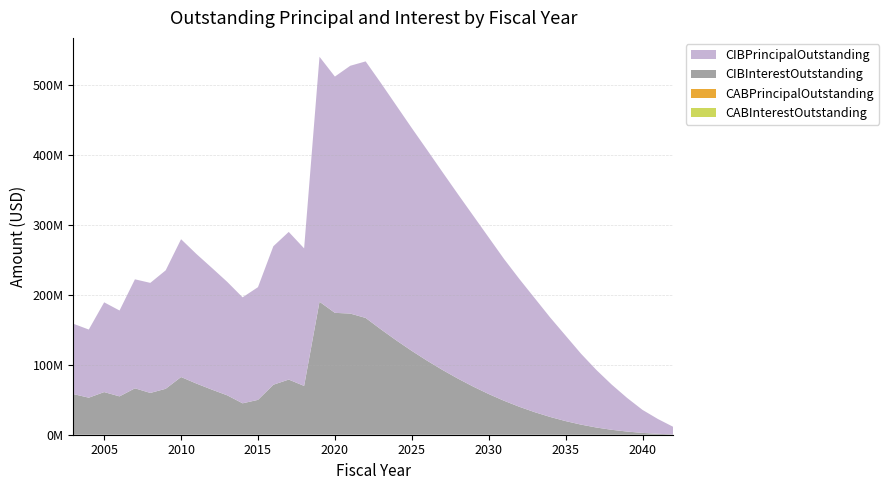

Reading left to right, transcribe all the data shown in this chart.

CIBPrincipalOutstanding: 2003=100690000.0	2004=97510000.0	2005=128456665.0	2006=122884995.0	2007=155985000.0	2008=157500000.0	2009=169535000.0	2010=197250000.0	2011=185405000.0	2012=174275000.0	2013=162385000.0	2014=151665000.0	2015=161285000.0	2016=198210000.0	2017=211290000.0	2018=196855000.0	2019=350540000.0	2020=338130000.0	2021=354620000.0	2022=367135000.0	2023=352385000.0	2024=336035000.0	2025=318885000.0	2026=301555000.0	2027=283040000.0	2028=263985000.0	2029=244500000.0	2030=224130000.0	2031=202830000.0	2032=182790000.0	2033=162990000.0	2034=142290000.0	2035=122335000.0	2036=101535000.0	2037=82390000.0	2038=64640000.0	2039=48130000.0	2040=32910000.0	2041=21195000.0	2042=10810000.0
CIBInterestOutstanding: 2003=58108133.8	2004=53011910.0	2005=61027618.4	2006=54878674.7	2007=66424453.2	2008=59803664.5	2009=65733364.6	2010=82564801.2	2011=73202795.6	2012=64565193.4	2013=56393926.2	2014=44961033.0	2015=49888387.9	2016=71544761.3	2017=78939792.1	2018=69831897.4	2019=190316833.1	2020=174408386.7	2021=173385741.3	2022=167133083.7	2023=150677759.7	2024=134931023.9	2025=119983230.9	2026=105892937.9	2027=92669144.9	2028=80292455.3	2029=68822552.4	2030=58234173.9	2031=48575298.8	2032=39916825.0	2033=32208100.0	2034=25400300.0	2035=19510450.0	2036=14472750.0	2037=10324550.0	2038=7028900.0	2039=4515100.0	2040=2623950.0	2041=1302900.0	2042=440100.0
CABPrincipalOutstanding: 2003=0.0	2004=0.0	2005=0.0	2006=0.0	2007=0.0	2008=0.0	2009=0.0	2010=0.0	2011=0.0	2012=0.0	2013=0.0	2014=0.0	2015=0.0	2016=0.0	2017=0.0	2018=0.0	2019=0.0	2020=0.0	2021=0.0	2022=0.0	2023=0.0	2024=0.0	2025=0.0	2026=0.0	2027=0.0	2028=0.0	2029=0.0	2030=0.0	2031=0.0	2032=0.0	2033=0.0	2034=0.0	2035=0.0	2036=0.0	2037=0.0	2038=0.0	2039=0.0	2040=0.0	2041=0.0	2042=0.0
CABInterestOutstanding: 2003=0.0	2004=0.0	2005=0.0	2006=0.0	2007=0.0	2008=0.0	2009=0.0	2010=0.0	2011=0.0	2012=0.0	2013=0.0	2014=0.0	2015=0.0	2016=0.0	2017=0.0	2018=0.0	2019=0.0	2020=0.0	2021=0.0	2022=0.0	2023=0.0	2024=0.0	2025=0.0	2026=0.0	2027=0.0	2028=0.0	2029=0.0	2030=0.0	2031=0.0	2032=0.0	2033=0.0	2034=0.0	2035=0.0	2036=0.0	2037=0.0	2038=0.0	2039=0.0	2040=0.0	2041=0.0	2042=0.0